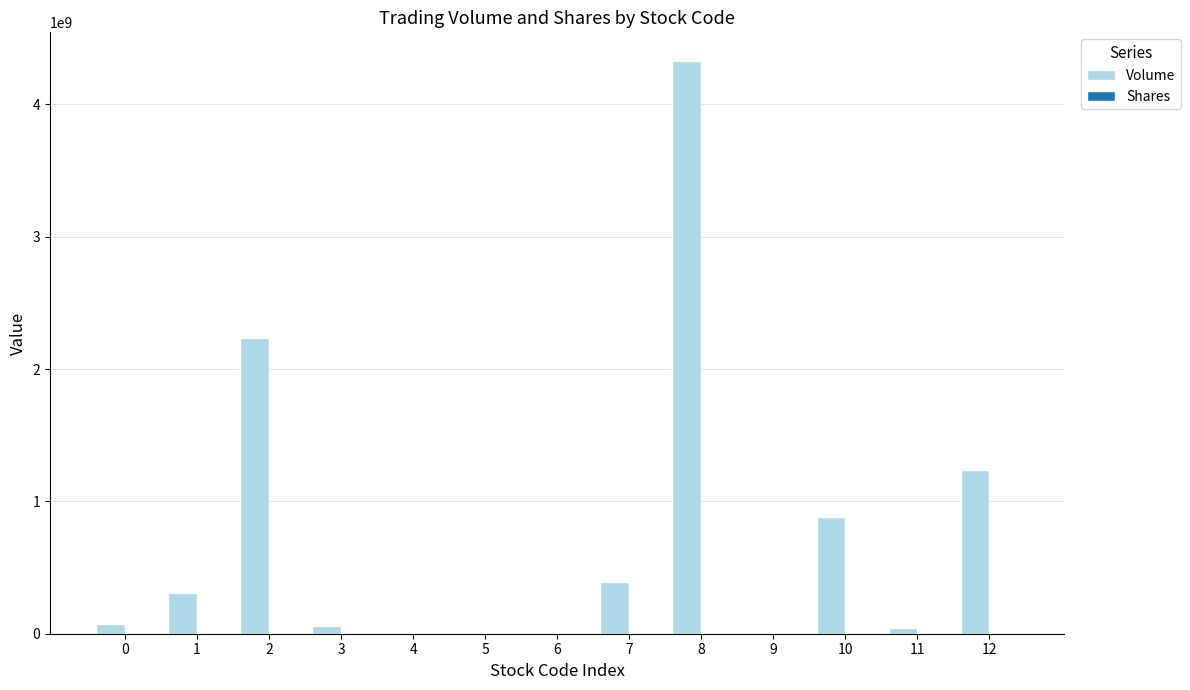

Which series has the widest spread of values?

Volume